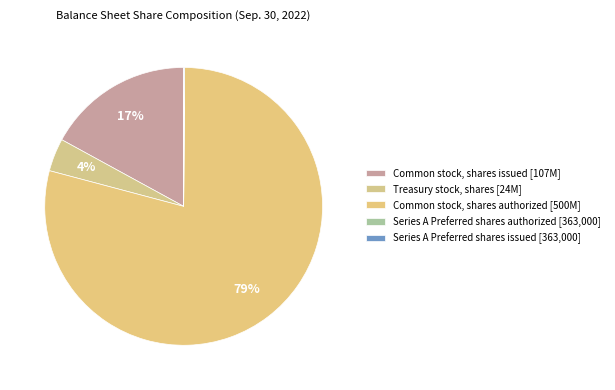

To the nearest percent, what percentage of the pie is Common stock, shares authorized?

79%